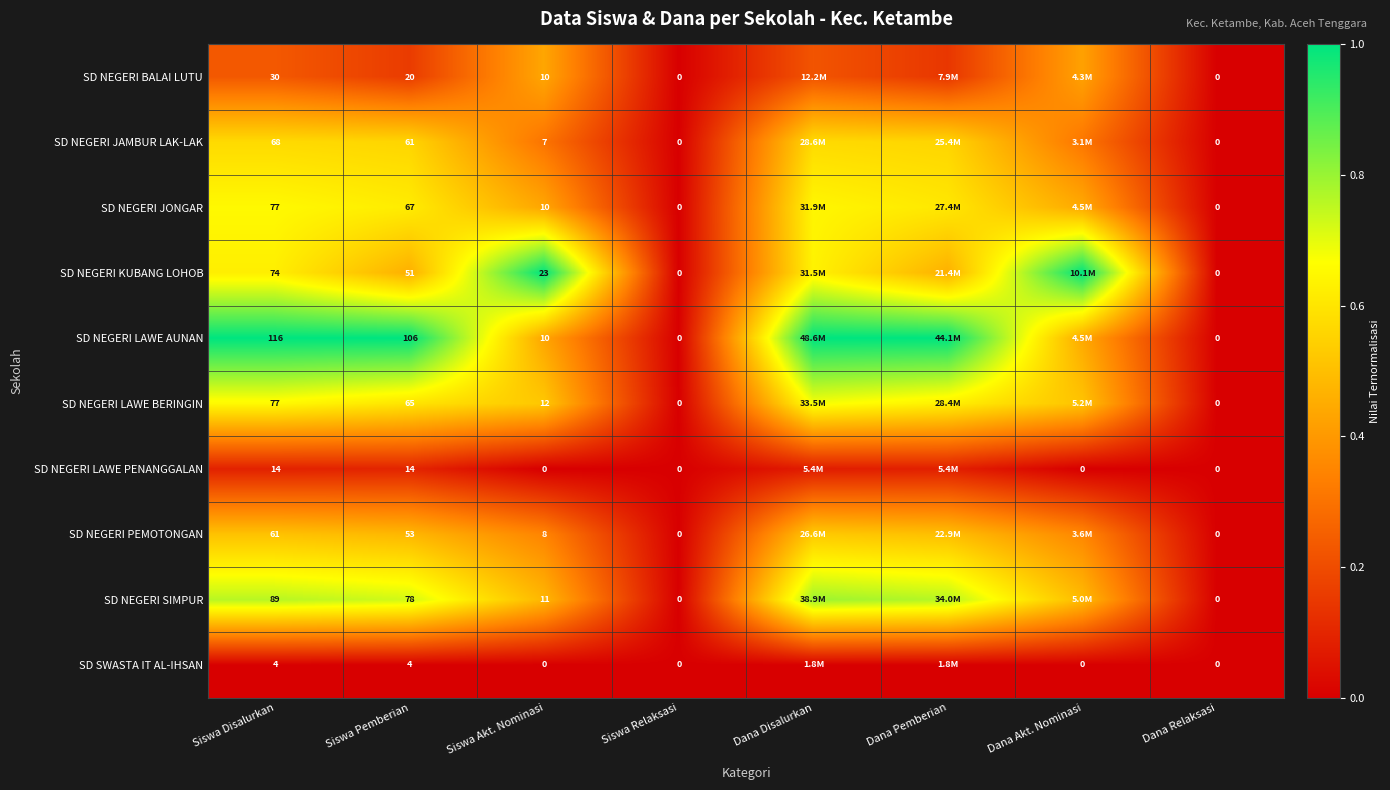

Which series changed the most between Siswa Disalurkan and Siswa Pemberian?

SD NEGERI KUBANG LOHOB